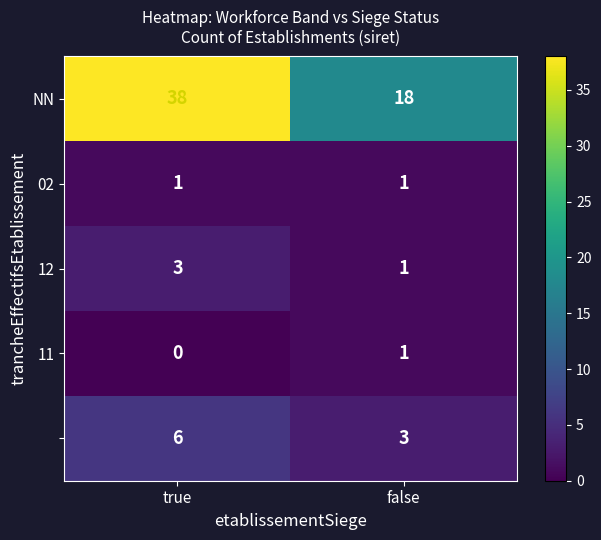

Which label corresponds to the largest value in the chart?

true